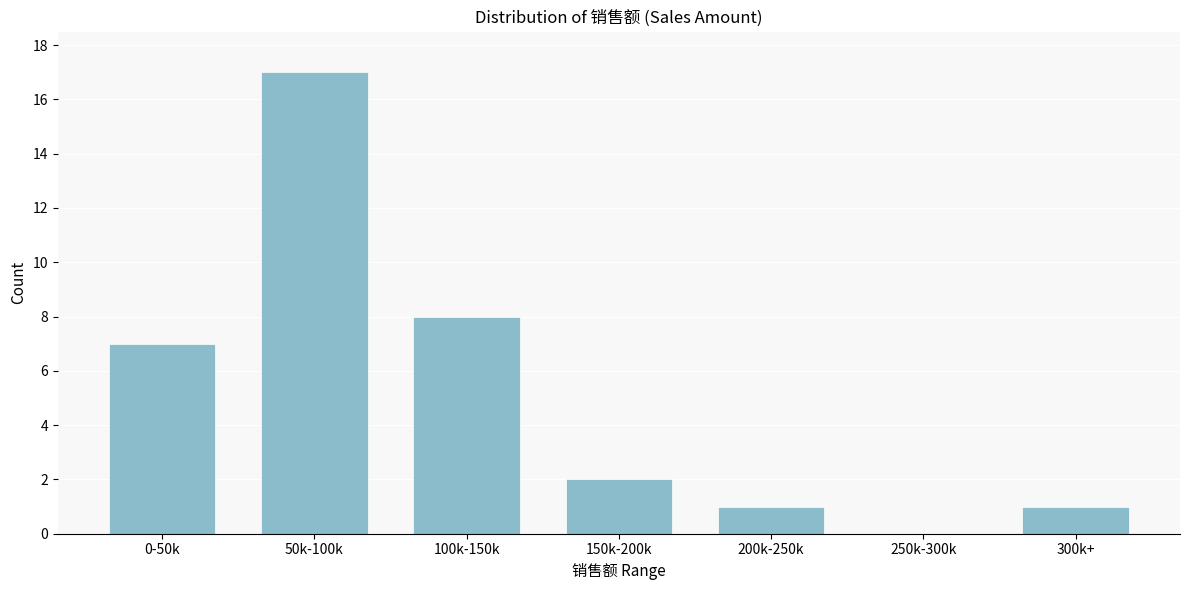

Reading right to left, what are all the values shown in this chart?

300k+=1	250k-300k=0	200k-250k=1	150k-200k=2	100k-150k=8	50k-100k=17	0-50k=7